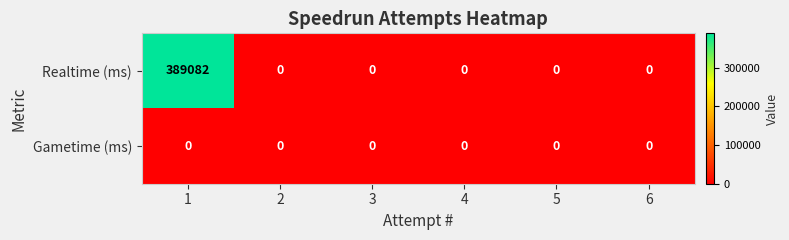

The value of Realtime (ms) at 5 is 248229. True or false?

False